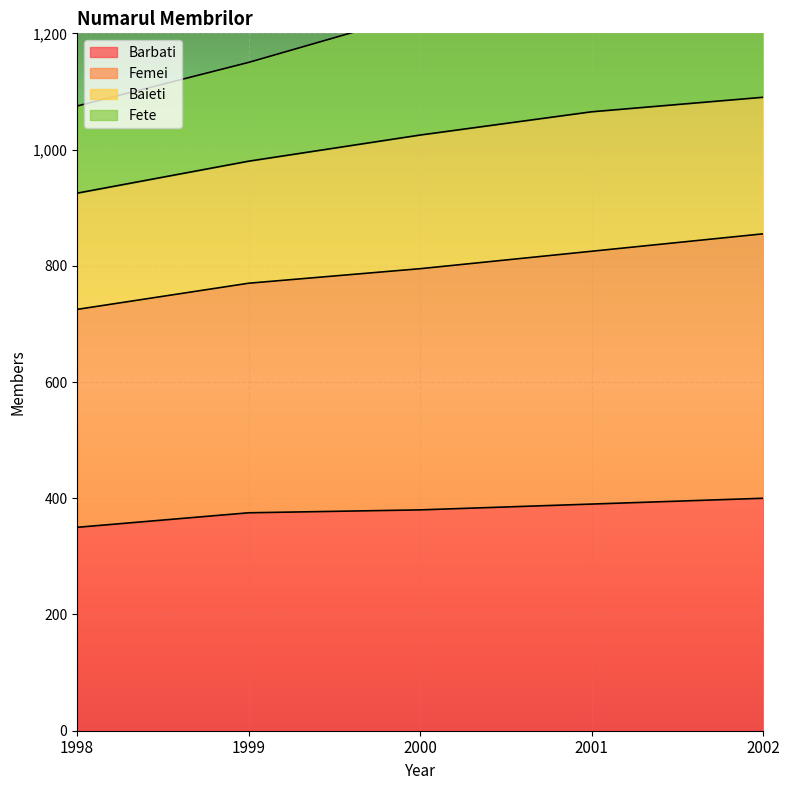

At which label does Barbati reach its minimum?

1998